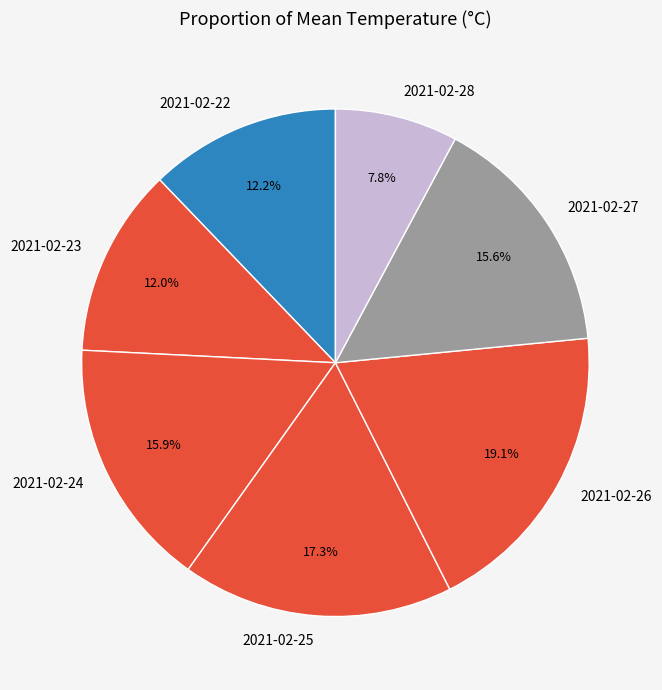

What percentage is the 2021-02-24 slice, to the nearest percent?

16%